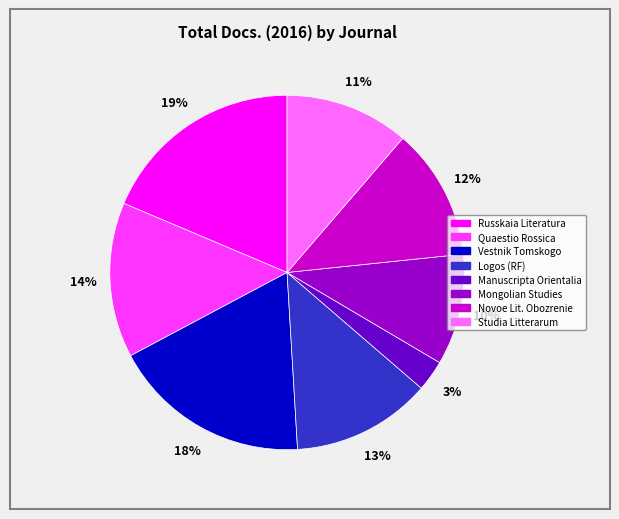

To the nearest percent, what is the average slice percentage?

12%